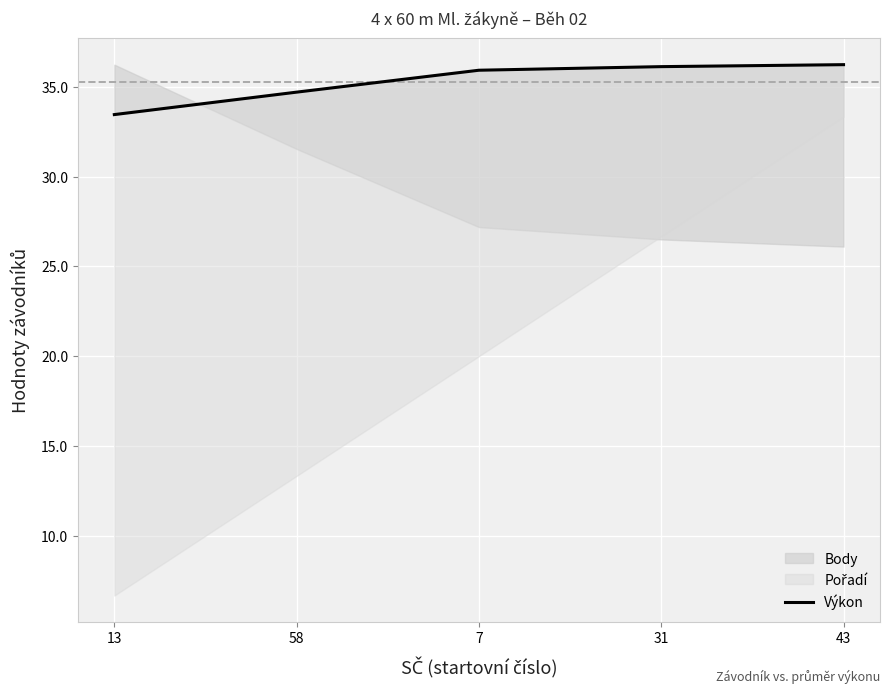

What is the greatest value displayed?

36.2